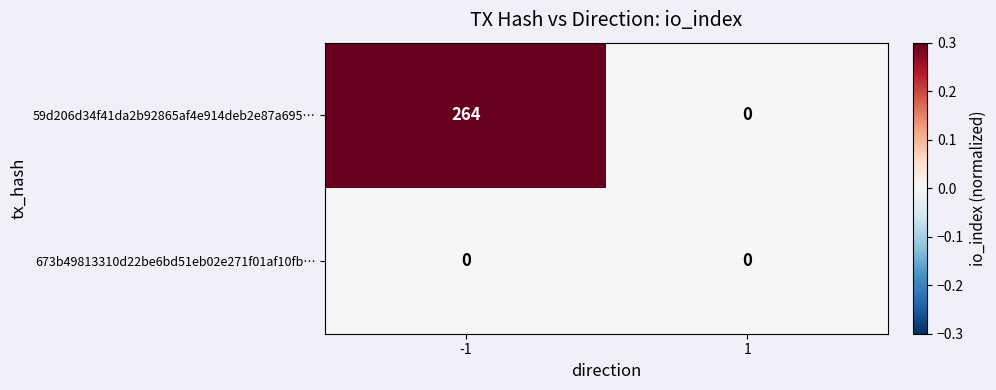

Reading left to right, list all the values displayed in this chart.

59d206d34f41da2b92865af4e914deb2e87a695…: 264	0
673b49813310d22be6bd51eb02e271f01af10fb…: 0	0